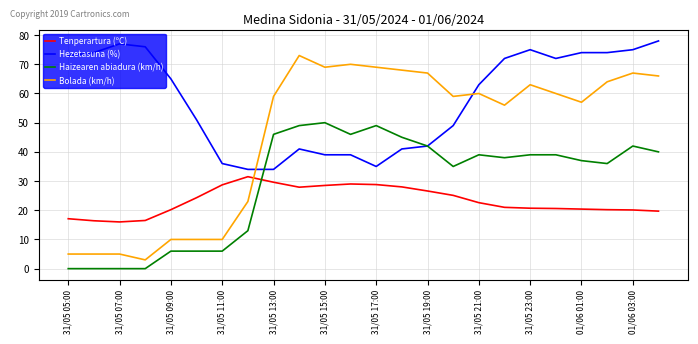

What is the maximum value for Haizearen abiadura (km/h)?

50.0